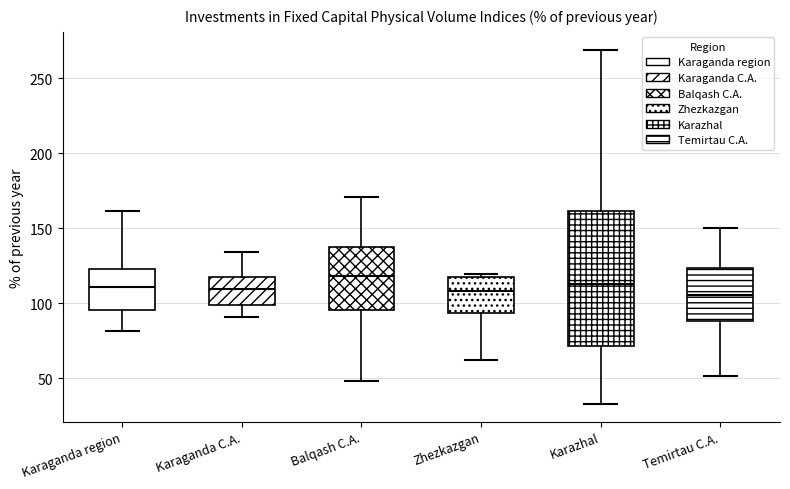

Reading left to right, transcribe this box plot: for each box, give where its median line is, the range the box spans, and where its two whiskers end, as read against the y-axis. The values are not printed on the chart, so give them approximately, as read against the axis.

Karaganda region: median 110, box 95 to 125, whiskers 80 to 160
Karaganda C.A.: median 110, box 100 to 120, whiskers 90 to 135
Balqash C.A.: median 120, box 95 to 135, whiskers 50 to 170
Zhezkazgan: median 110, box 95 to 115, whiskers 60 to 120
Karazhal: median 115, box 70 to 160, whiskers 35 to 270
Temirtau C.A.: median 105, box 90 to 125, whiskers 50 to 150